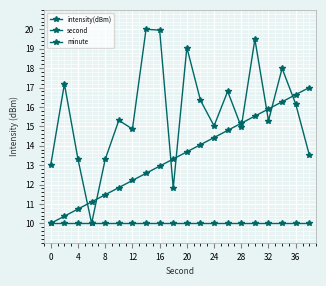

How many lines are shown in the chart?

3